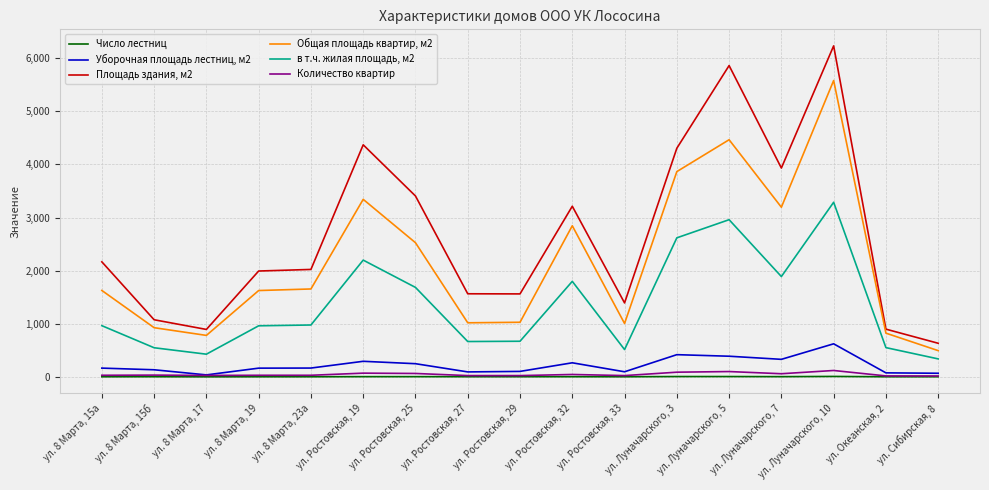

Which series has the largest range (max minus min)?

Площадь здания, м2